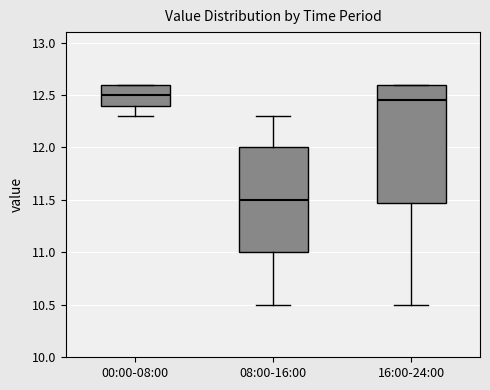

Where is the lower edge of the box for 16:00-24:00 on the y-axis? The values are not printed on the chart, so give them approximately, as read against the axis.

11.50